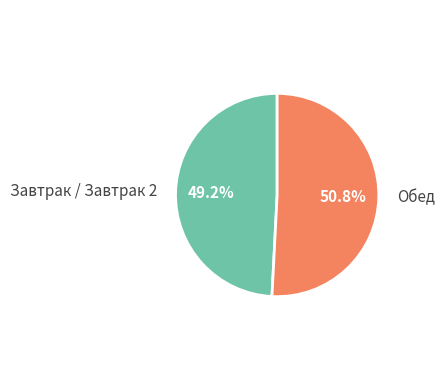

How many segments does this pie chart have?

2